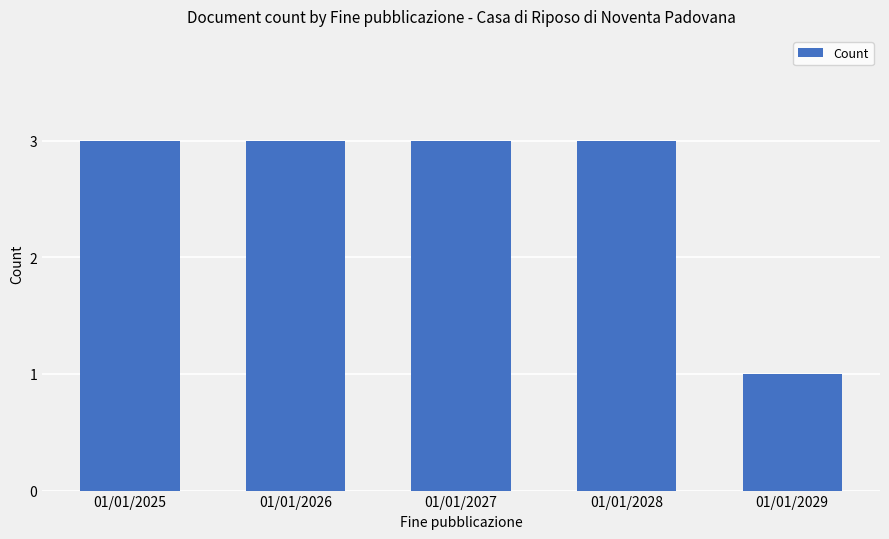

True or false: the data shows 2 at 01/01/2029.

False